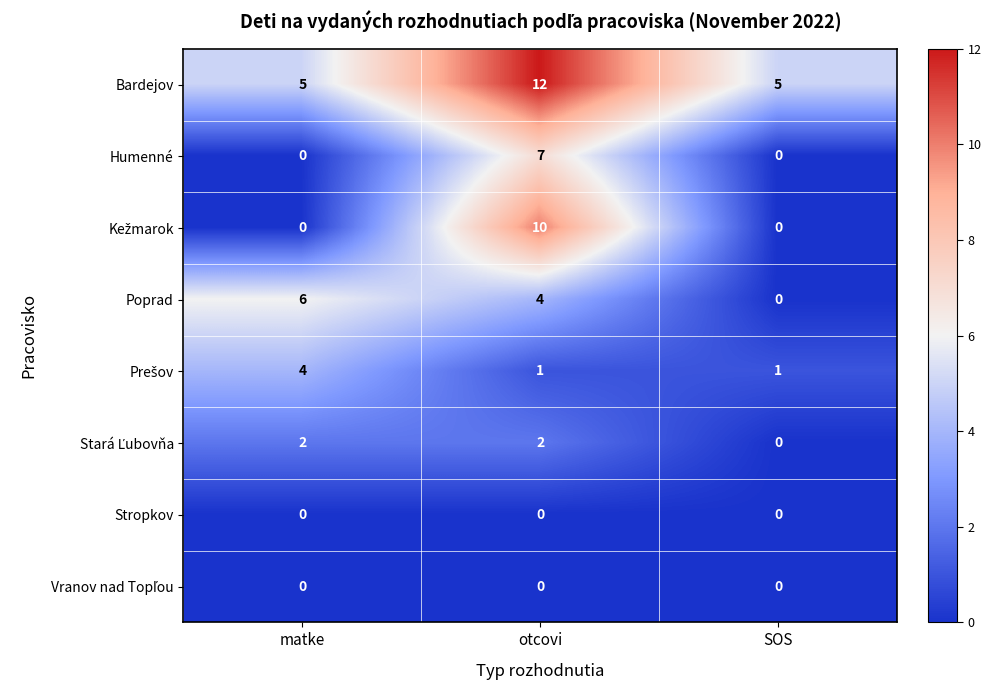

What is the total value across all series at SOS?

6